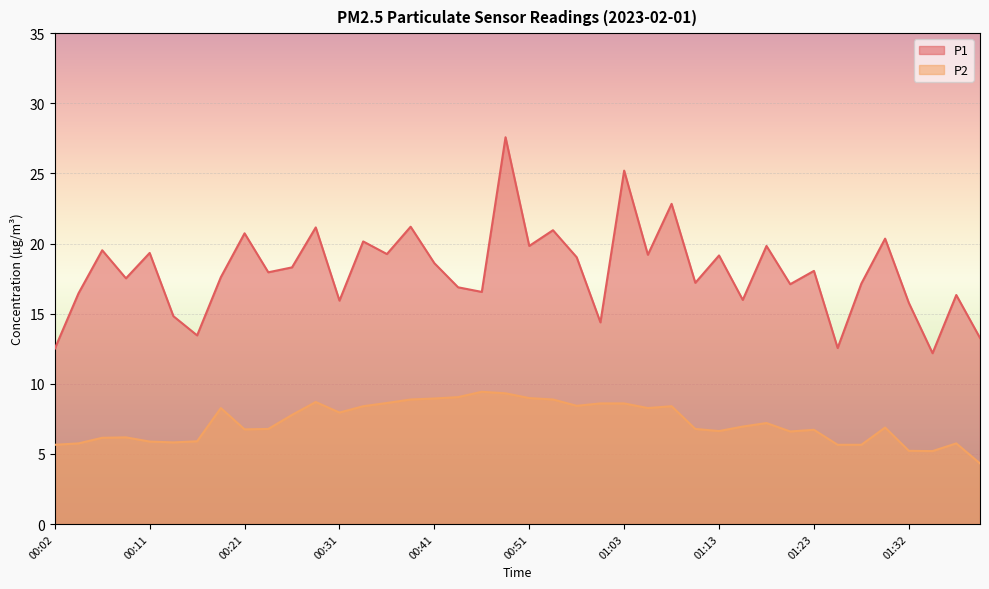

What is the sum of the P2 values at 01:05 and 01:20?

14.9